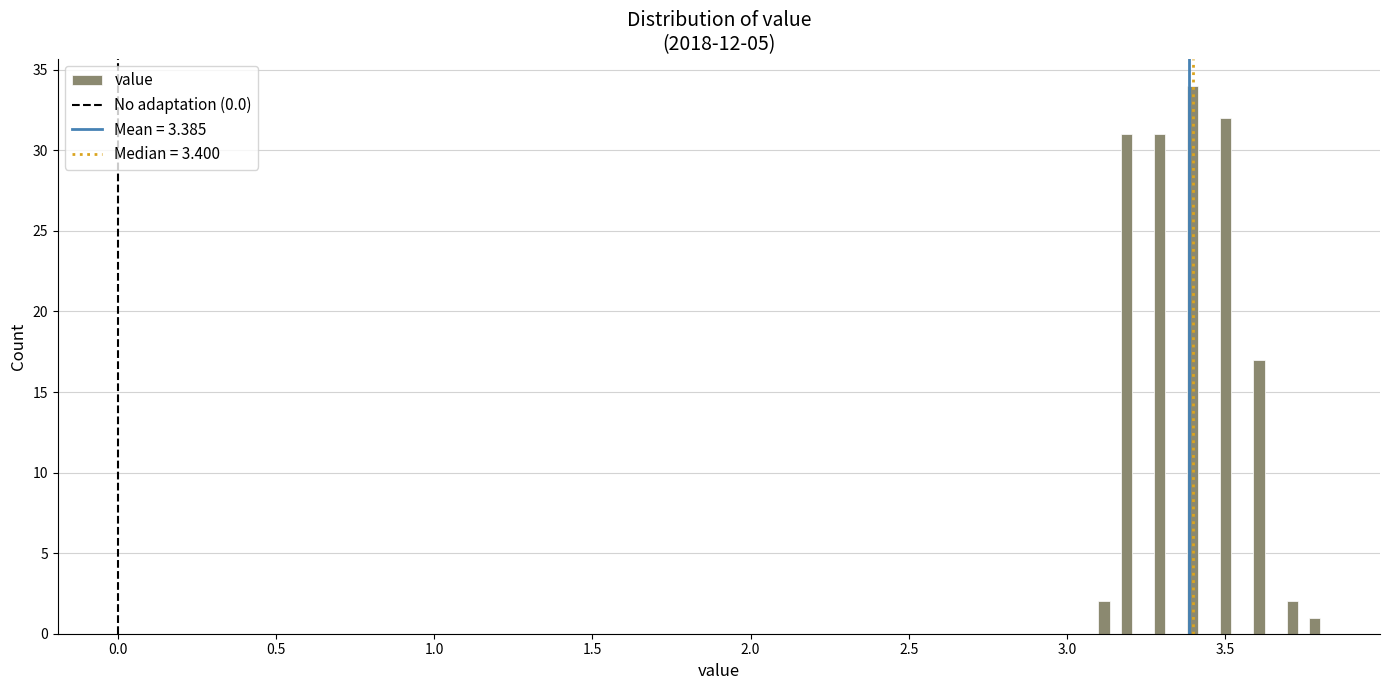

Around what value on the x-axis is the tallest bar? Give the approximate position of its centre, as read against the axis.

3.40